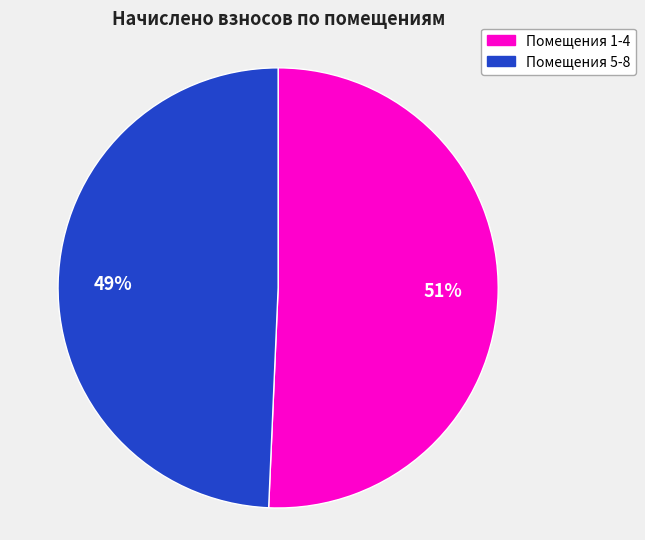

To the nearest percent, what is the average slice percentage?

50%